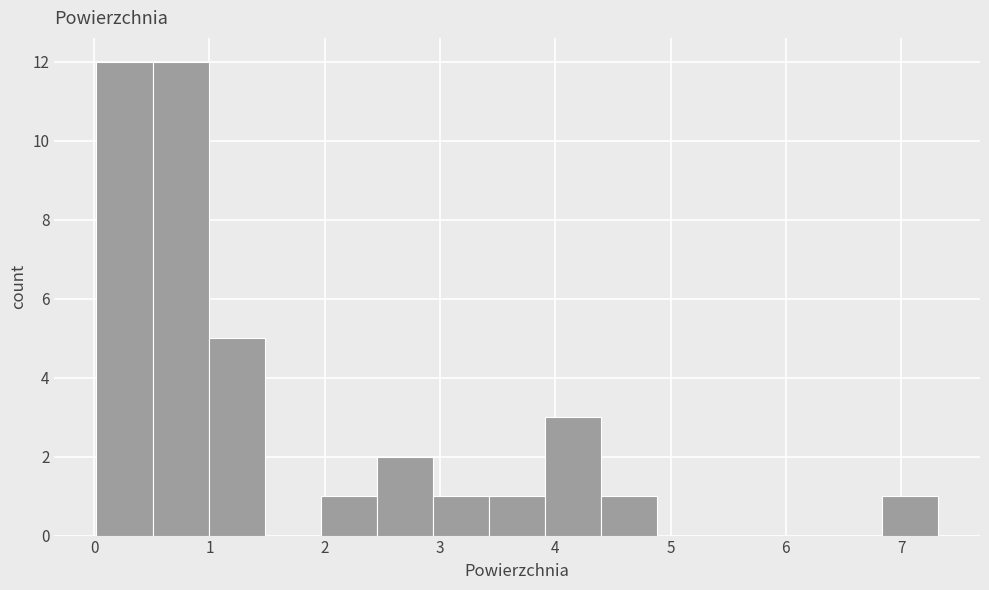

Reading left to right, transcribe this chart: for each bar, give the range it covers on the x-axis and its height. Neither the bar edges nor the heights are printed on the chart, so give them approximately, as read against the axes.

0.0 to 0.5: 12
0.5 to 1.0: 12
1.0 to 1.5: 5
1.5 to 2.0: 0
2.0 to 2.5: 1
2.5 to 2.9: 2
2.9 to 3.4: 1
3.4 to 3.9: 1
3.9 to 4.4: 3
4.4 to 4.9: 1
4.9 to 5.4: 0
5.4 to 5.9: 0
5.9 to 6.3: 0
6.3 to 6.8: 0
6.8 to 7.3: 1